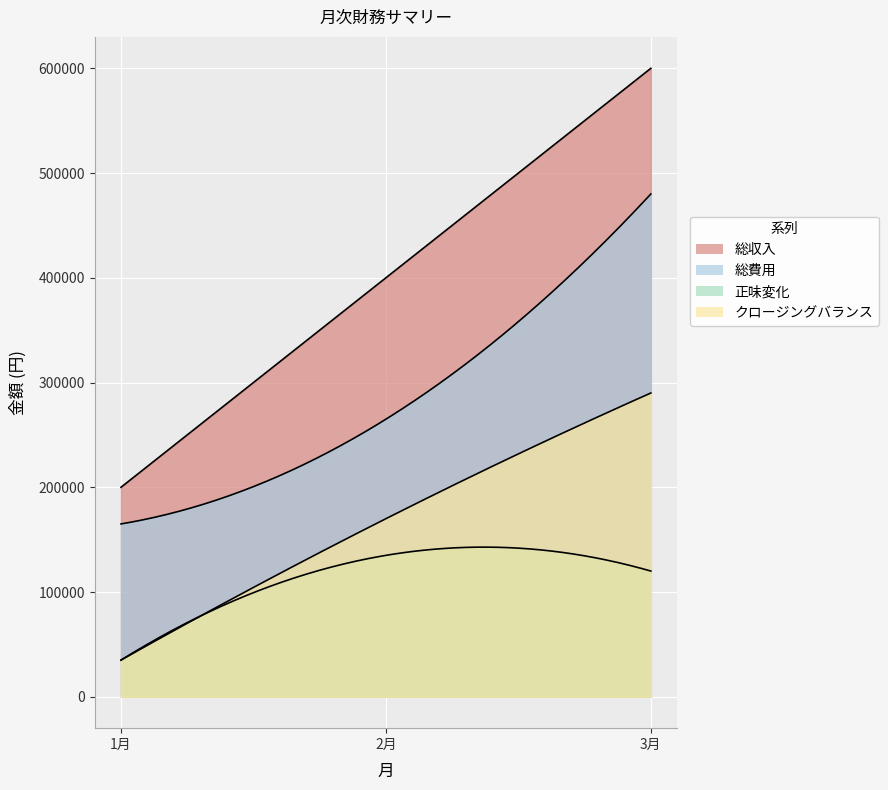

List the series in order of their peak value, lowest first.

正味変化, クロージングバランス, 総費用, 総収入